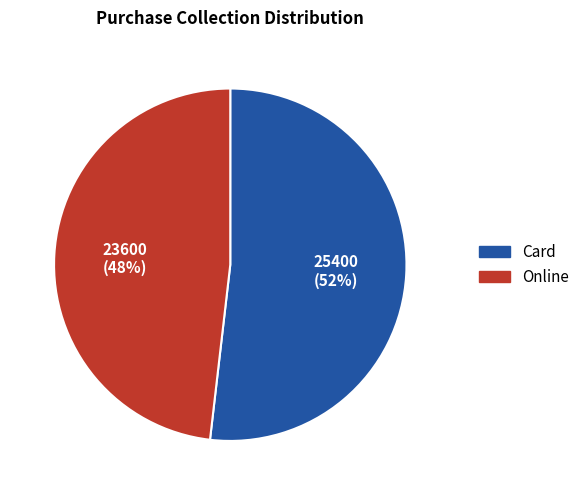

The Online slice represents 48% of the pie. True or false?

True